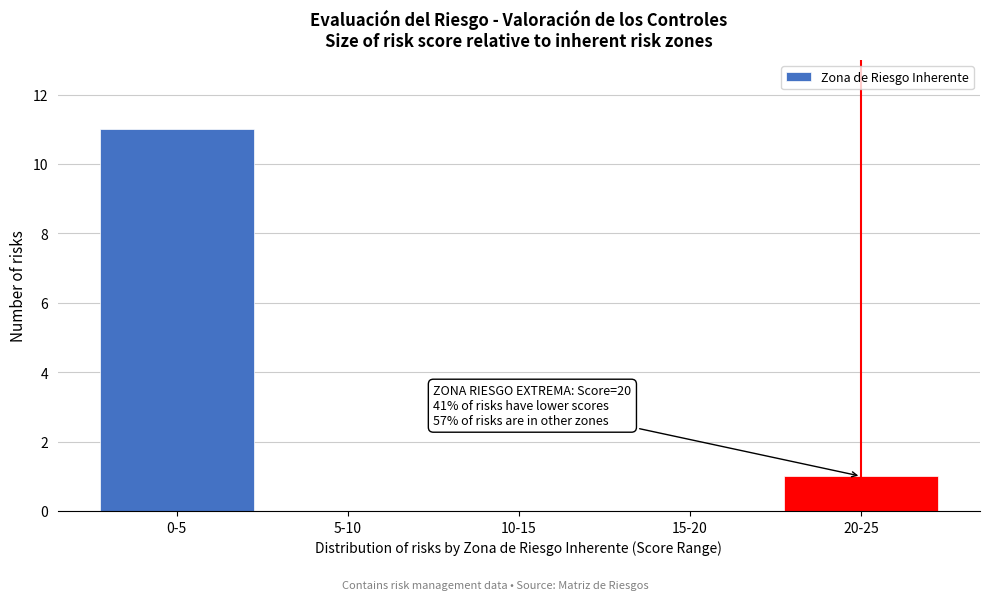

Reading right to left, extract all data points from this chart.

20-25=1	15-20=0	10-15=0	5-10=0	0-5=11